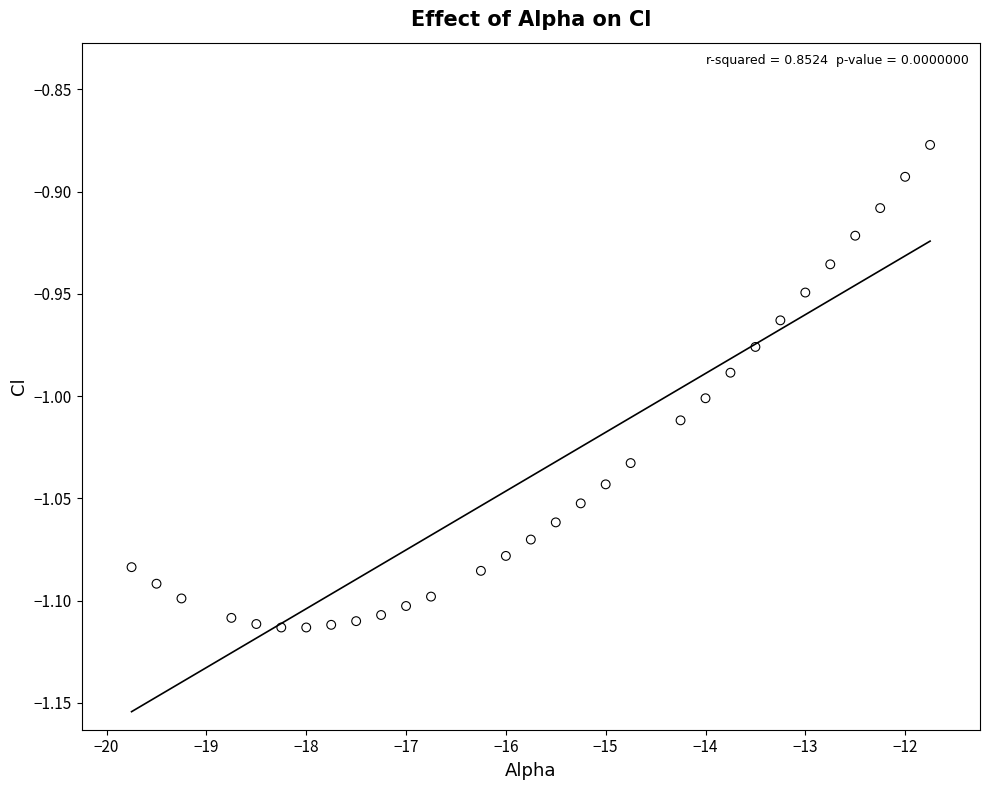

What is the range of X values (max minus min)?

8.0